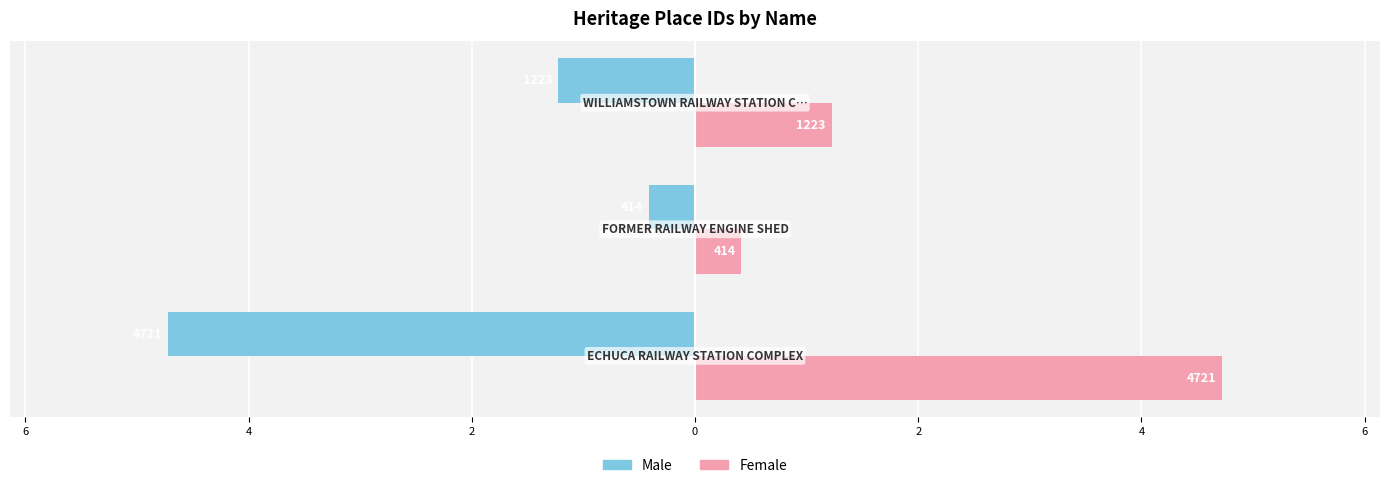

What are all the series names shown in the legend?

Male, Female